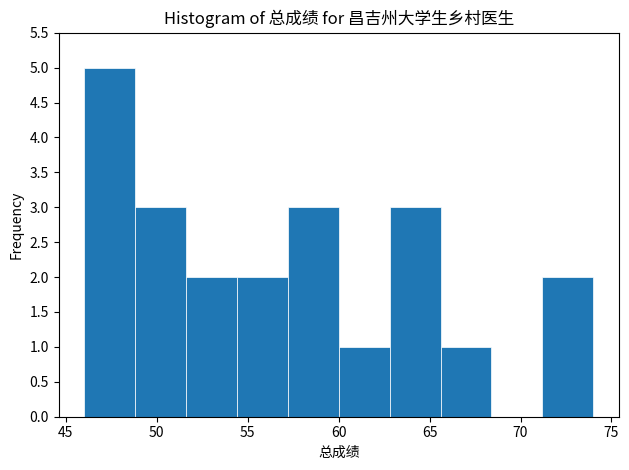

Reading left to right, list every bar in this chart as the range it spans on the x-axis followed by its height. Neither the bar edges nor the heights are printed on the chart, so give them approximately, as read against the axes.

46.0 to 48.8: 5
48.8 to 51.6: 3
51.6 to 54.4: 2
54.4 to 57.2: 2
57.2 to 60.0: 3
60.0 to 62.8: 1
62.8 to 65.6: 3
65.6 to 68.4: 1
68.4 to 71.2: 0
71.2 to 74.0: 2